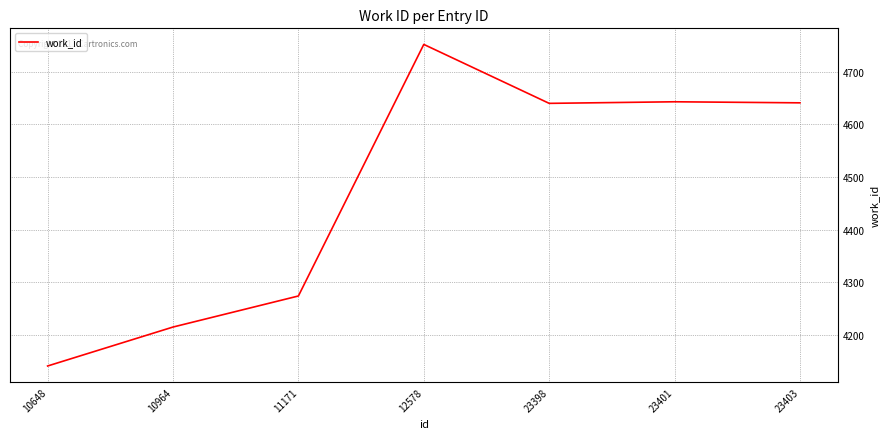

What is the greatest value displayed?

4752